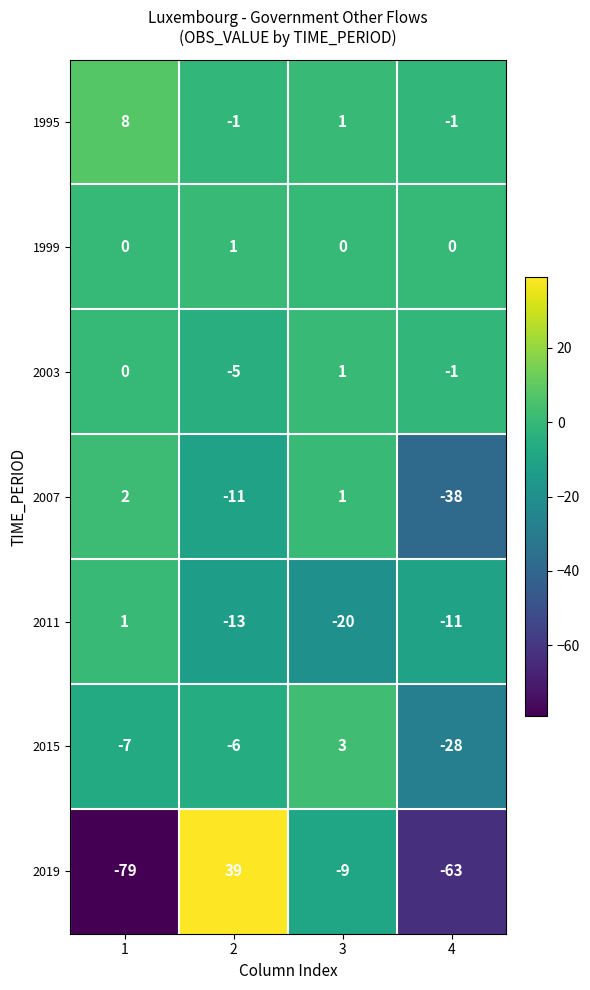

Which series changed the most between 3 and 4?

2019